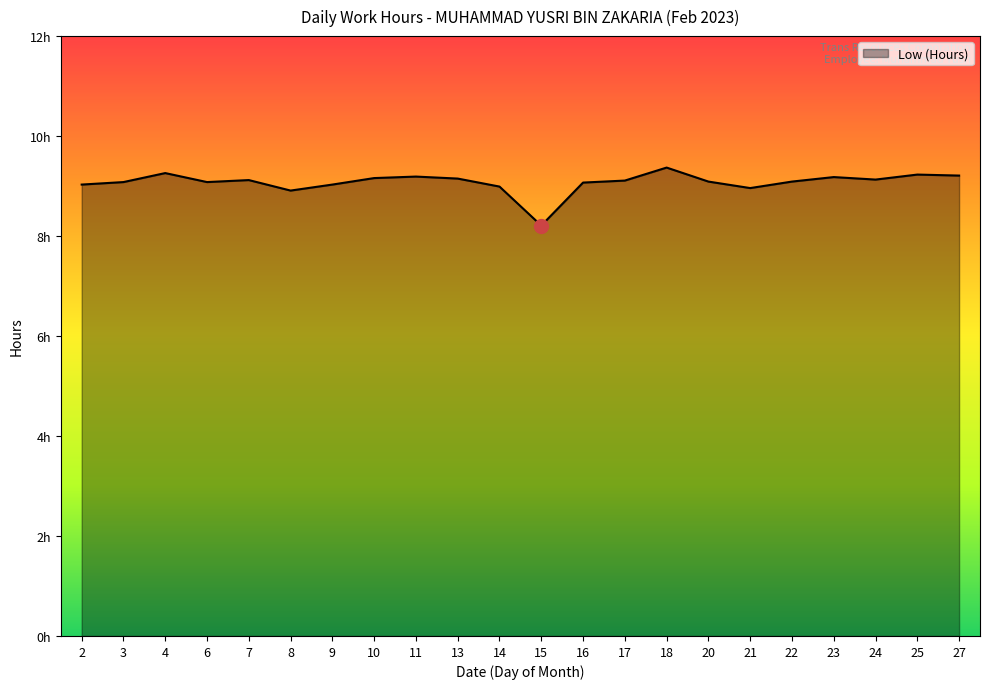

Reading left to right, what are all the values shown in this chart?

2=9.0	3=9.1	4=9.3	6=9.1	7=9.1	8=8.9	9=9.0	10=9.2	11=9.2	13=9.2	14=9.0	15=8.2	16=9.1	17=9.1	18=9.4	20=9.1	21=9.0	22=9.1	23=9.2	24=9.1	25=9.2	27=9.2